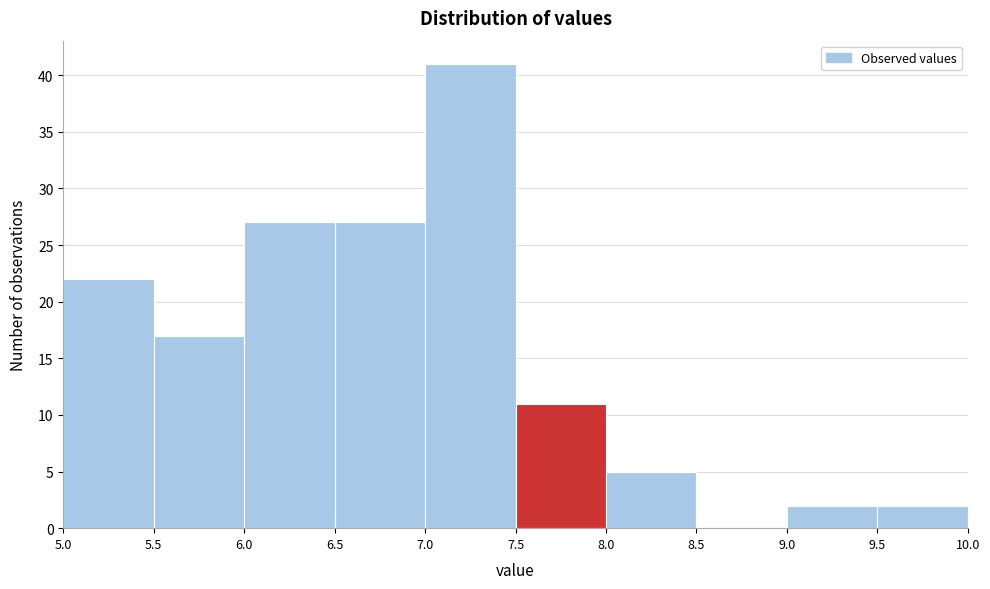

Reading left to right, transcribe this chart: for each bar, give the range it covers on the x-axis and its height. The values are not printed on the chart, so give them approximately, as read against the axis.

5.0 to 5.5: 22
5.5 to 6.0: 17
6.0 to 6.5: 27
6.5 to 7.0: 27
7.0 to 7.5: 41
7.5 to 8.0: 11
8.0 to 8.5: 5
8.5 to 9.0: 0
9.0 to 9.5: 2
9.5 to 10.0: 2